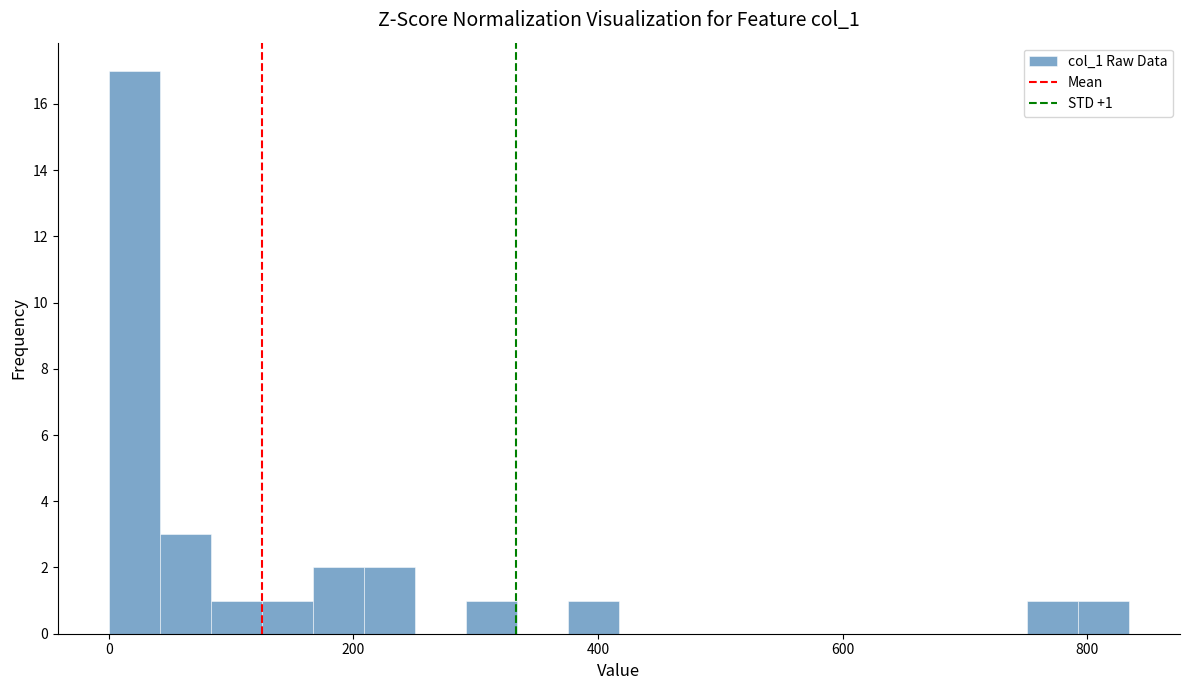

Around what value on the x-axis is the tallest bar? Give the approximate position of its centre, as read against the axis.

20